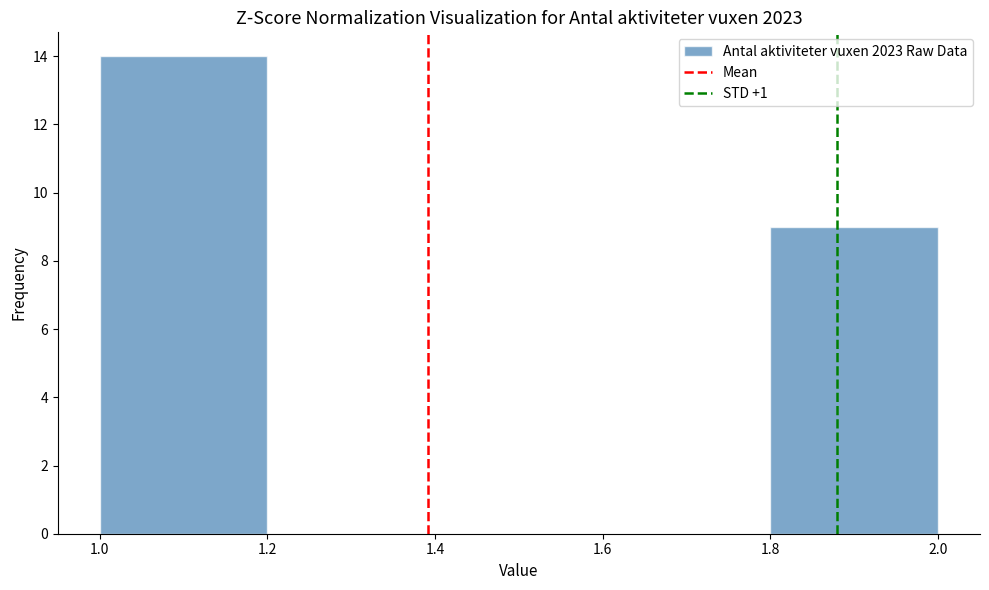

Reading left to right, transcribe this chart: for each bar, give the range it covers on the x-axis and its height. The values are not printed on the chart, so give them approximately, as read against the axis.

1.0 to 1.2: 14
1.2 to 1.4: 0
1.4 to 1.6: 0
1.6 to 1.8: 0
1.8 to 2.0: 9